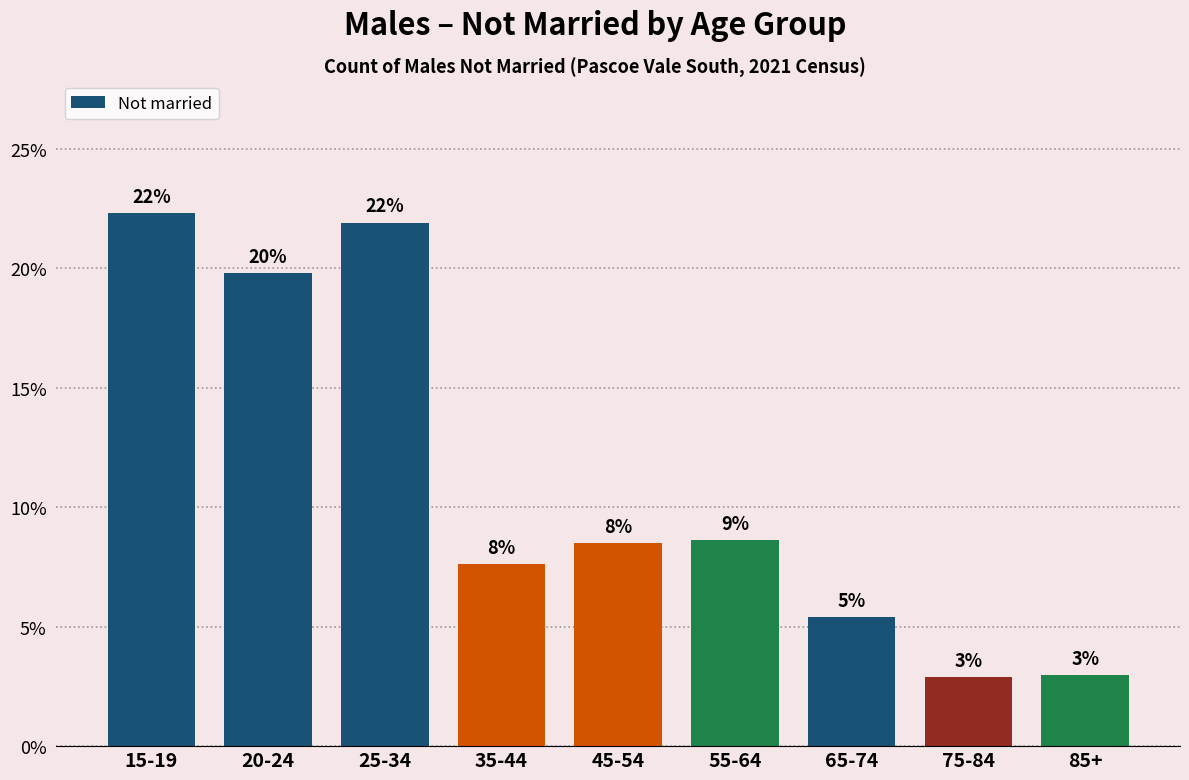

Does the chart contain any negative values?

No